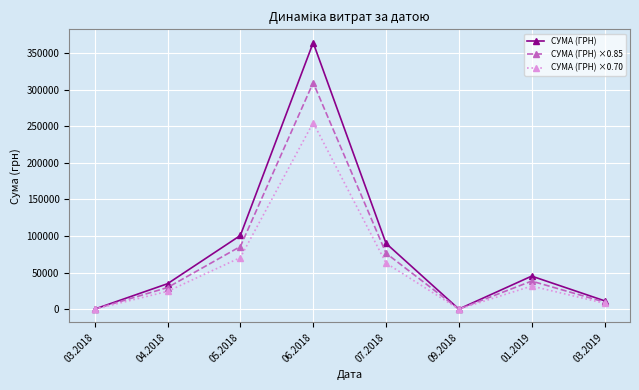

What are all the series names shown in the legend?

СУМА (ГРН), СУМА (ГРН) ×0.85, СУМА (ГРН) ×0.70